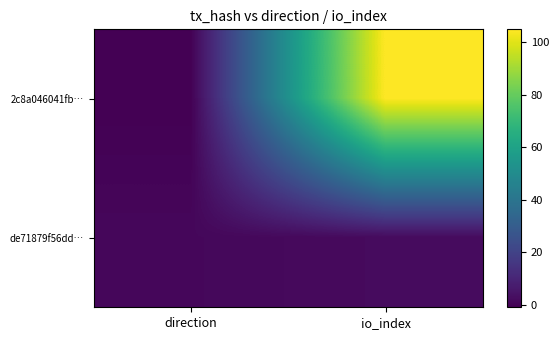

Between direction and io_index, which is larger?

io_index